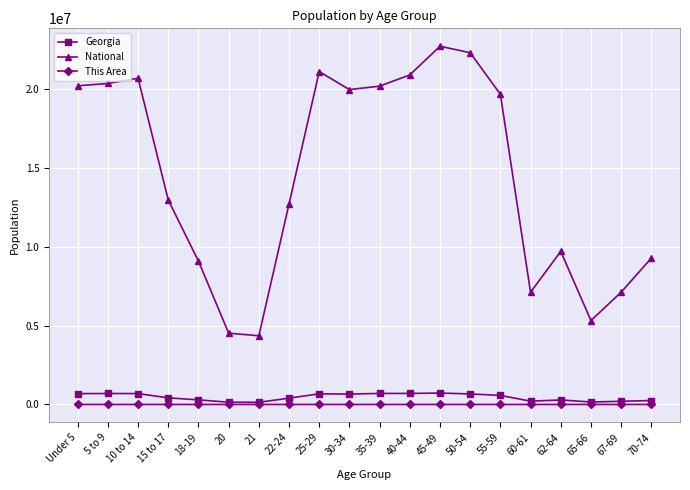

True or false: National has more than 1 interior local peaks.

True